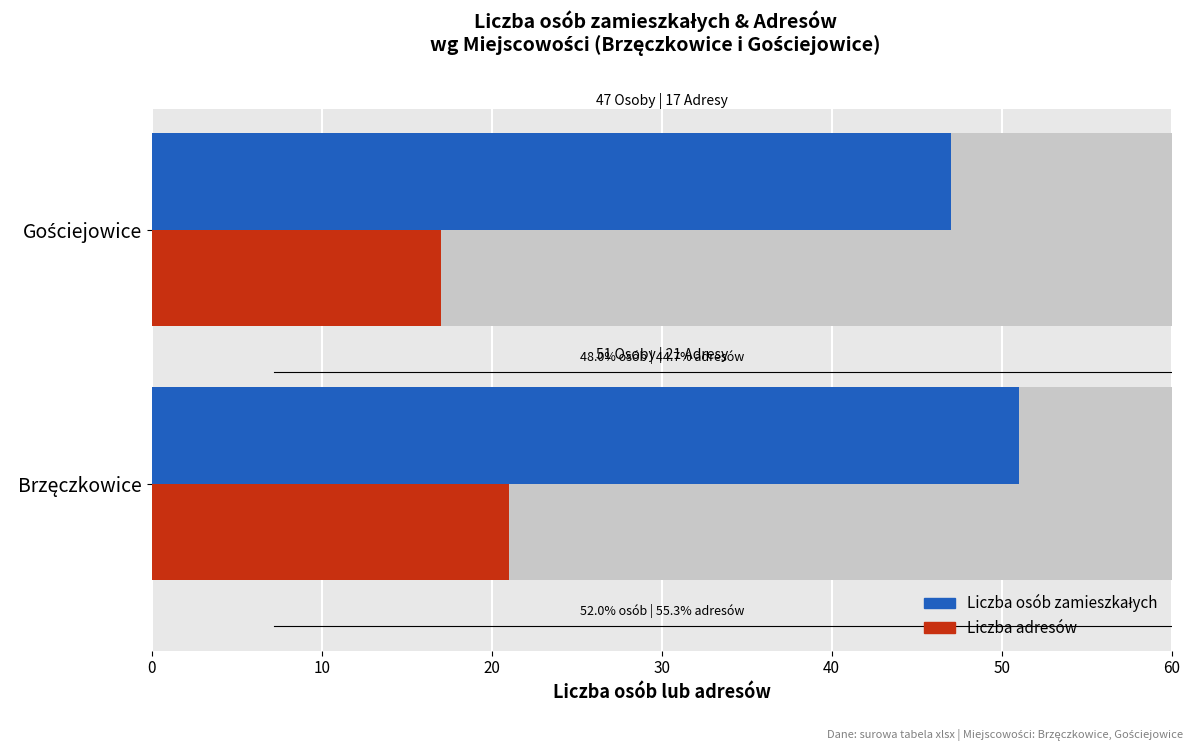

Which series has the largest total across all categories?

Liczba osób zamieszkałych